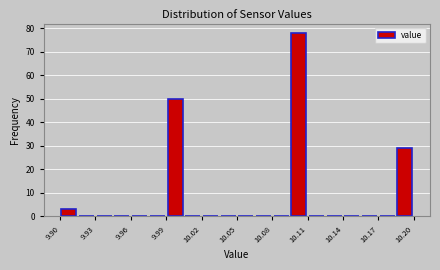

Around what value on the x-axis is the tallest bar? Give the approximate position of its centre, as read against the axis.

10.105